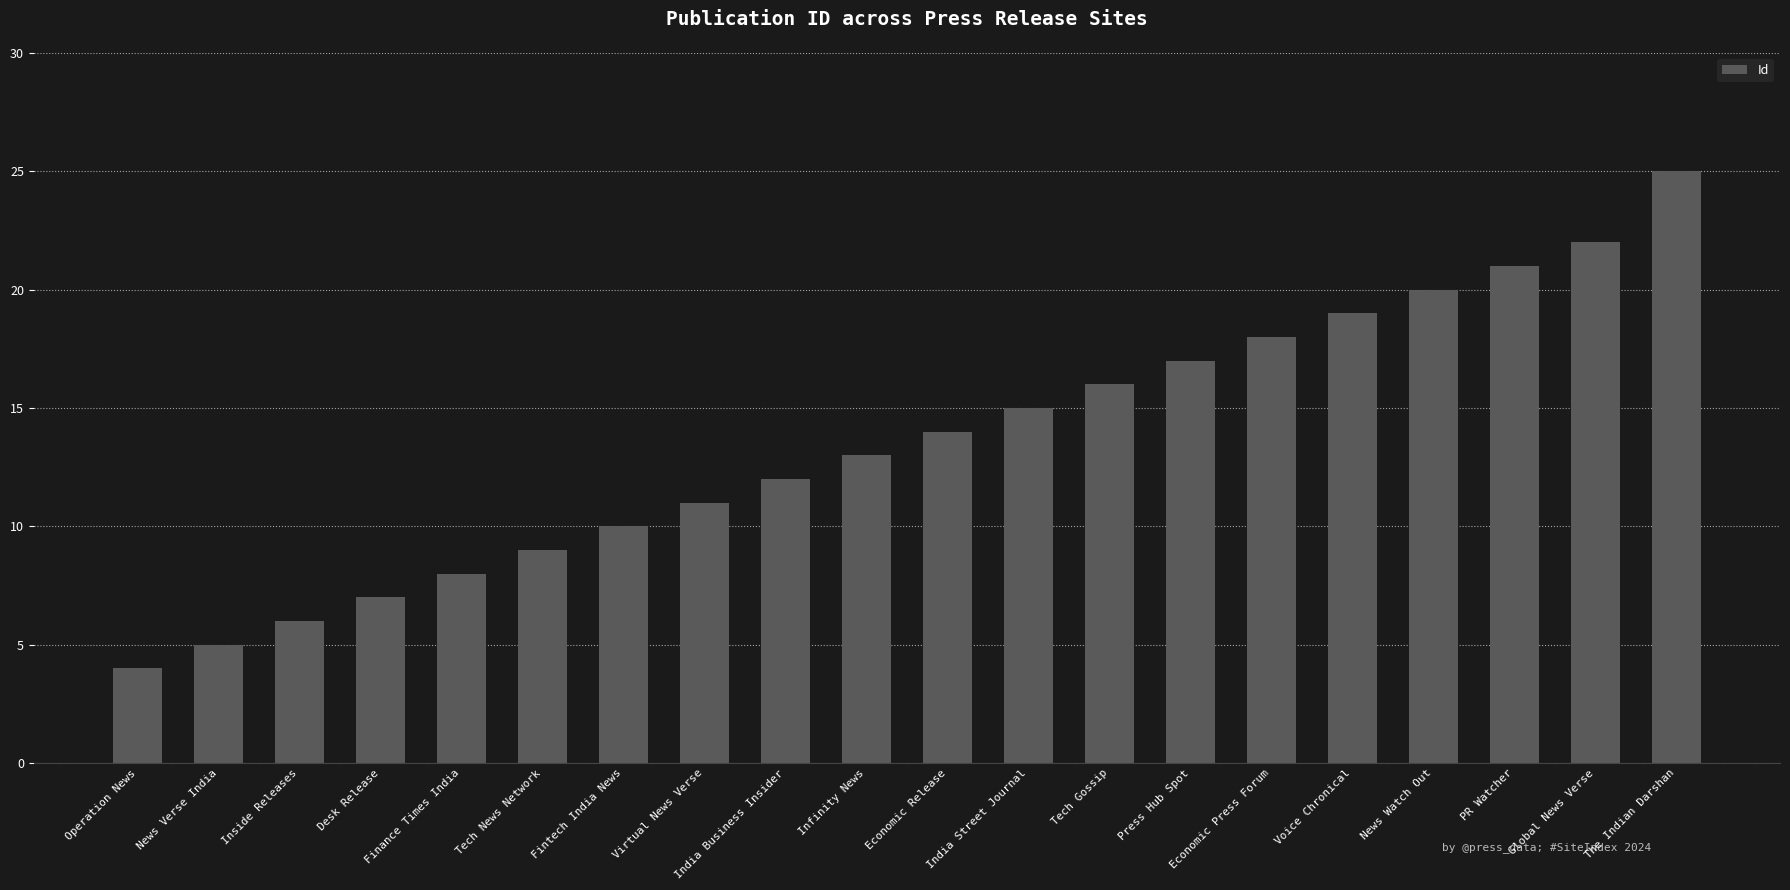

What is the difference between the values at Operation News and Press Hub Spot?

13